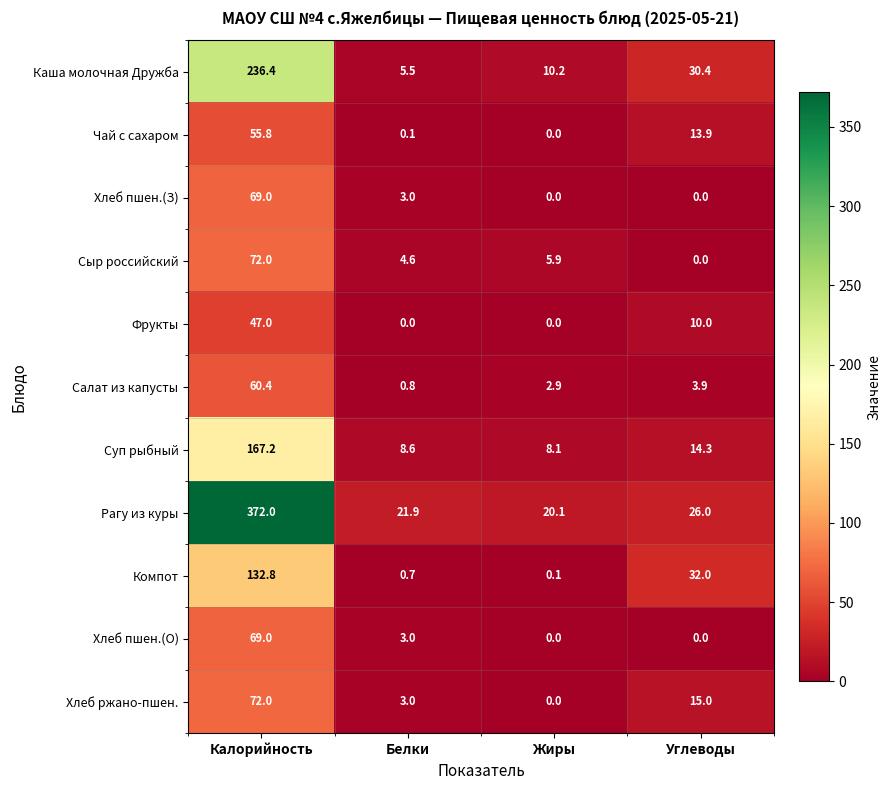

At how many categories does at least one series exceed 77?

1